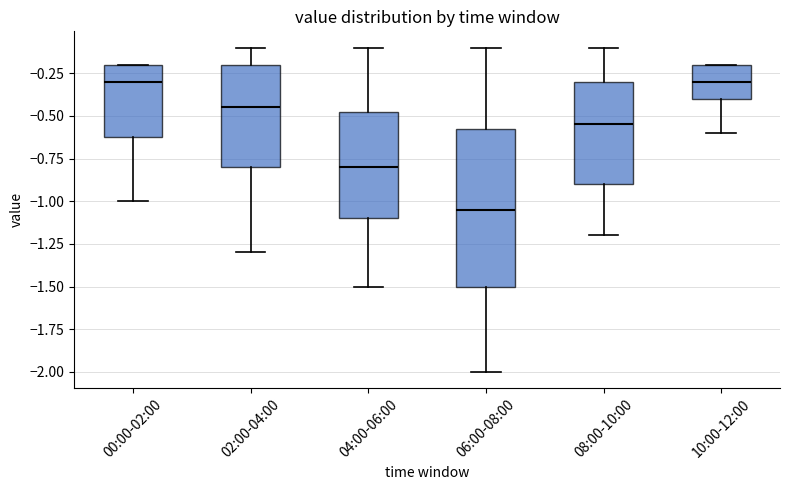

Reading left to right, transcribe this box plot: for each box, give where its median line is, the range the box spans, and where its two whiskers end, as read against the y-axis. The values are not printed on the chart, so give them approximately, as read against the axis.

00:00-02:00: median -0.30, box -0.60 to -0.20, whiskers -1.00 to -0.20
02:00-04:00: median -0.45, box -0.80 to -0.20, whiskers -1.30 to -0.10
04:00-06:00: median -0.80, box -1.10 to -0.45, whiskers -1.50 to -0.10
06:00-08:00: median -1.05, box -1.50 to -0.55, whiskers -2.00 to -0.10
08:00-10:00: median -0.55, box -0.90 to -0.30, whiskers -1.20 to -0.10
10:00-12:00: median -0.30, box -0.40 to -0.20, whiskers -0.60 to -0.20